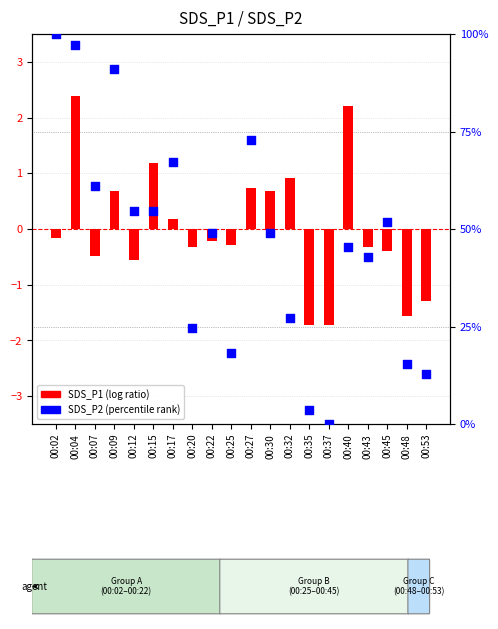

What is the total value across all series at 00:20?

24.2